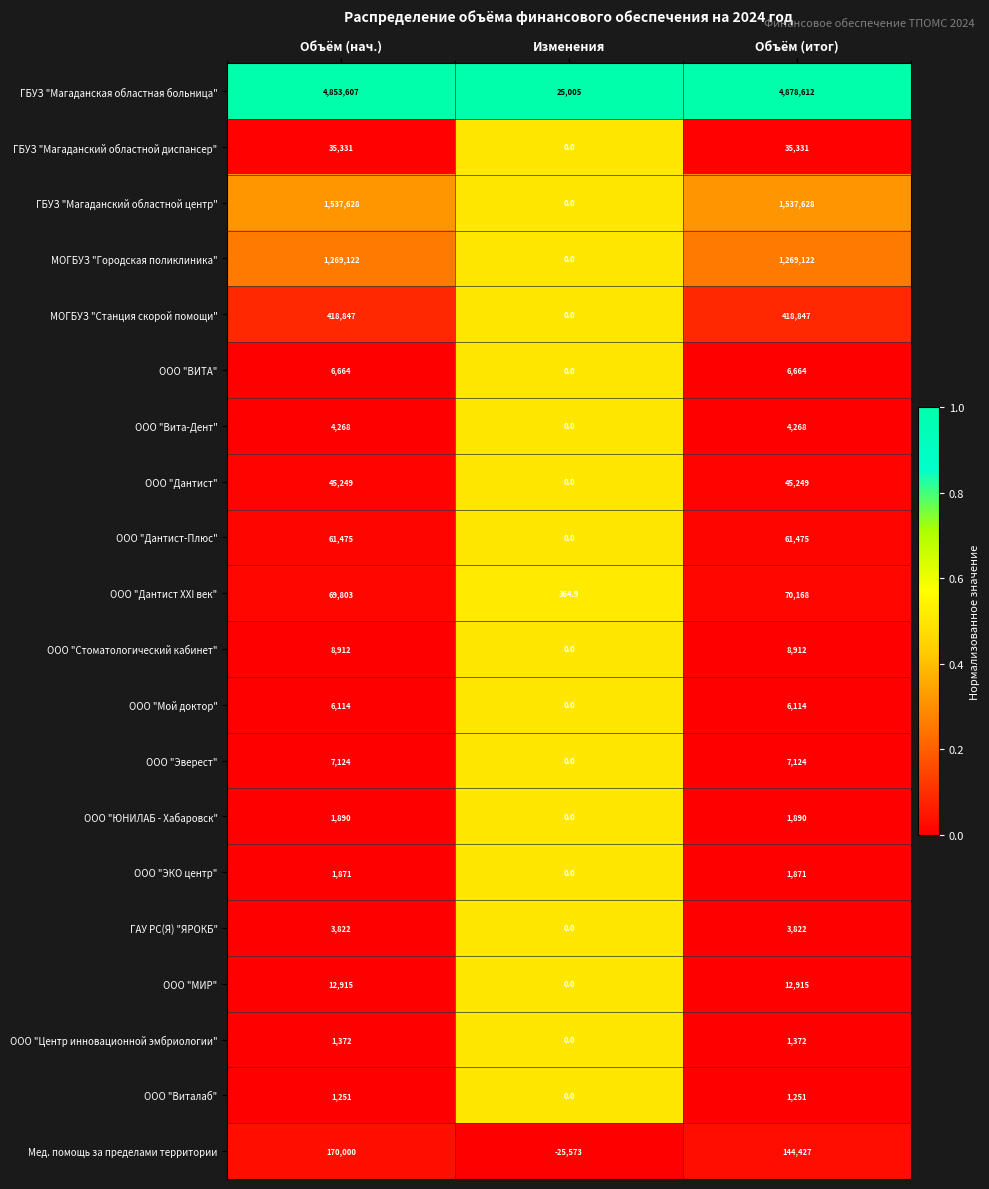

Is the value of МОГБУЗ "Городская поликлиника" at Объём (итог) greater than the value of ООО "Мой доктор" at Объём (итог)?

Yes